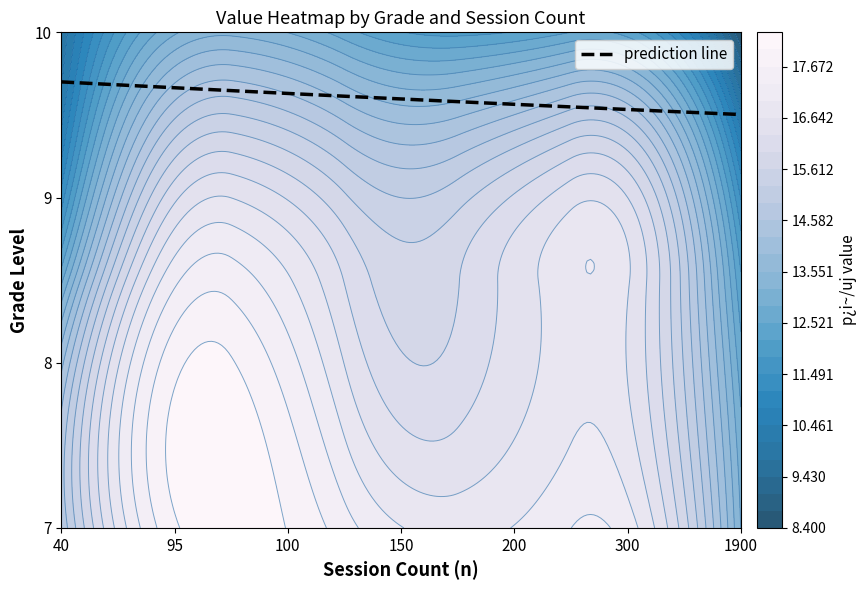

The value of 9 at 300 is 16.3. True or false?

True